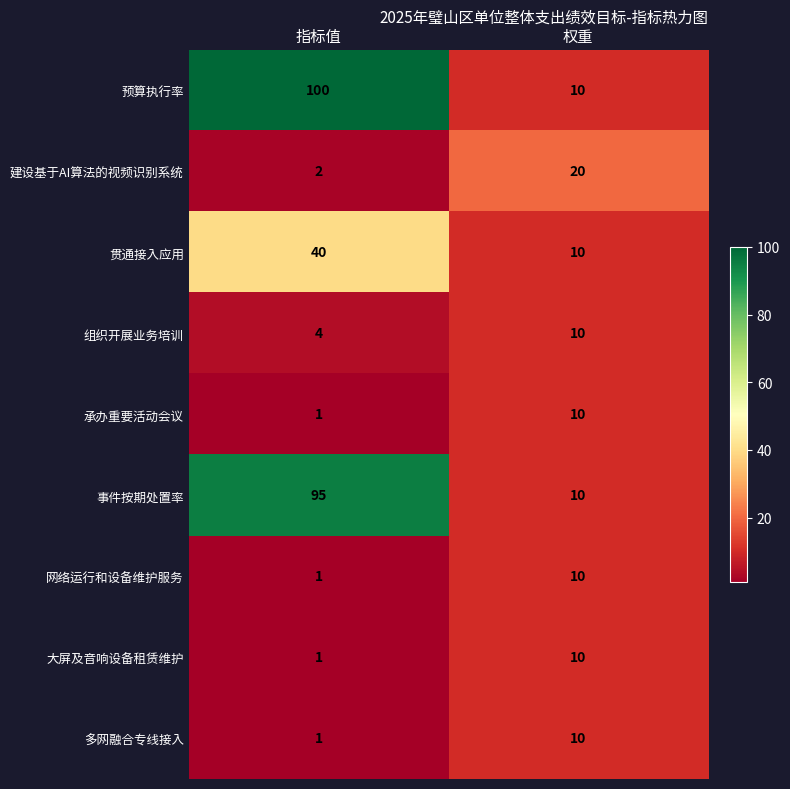

Which label corresponds to the largest value in the chart?

指标值